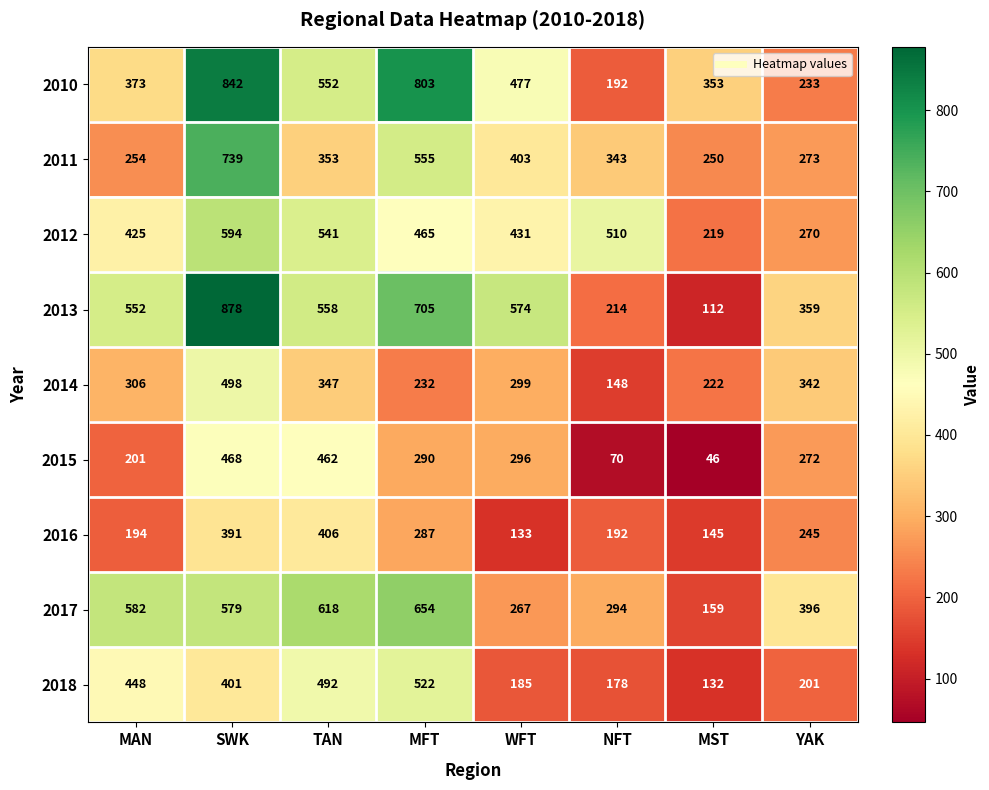

What is the difference between the highest and lowest values at MST?

307